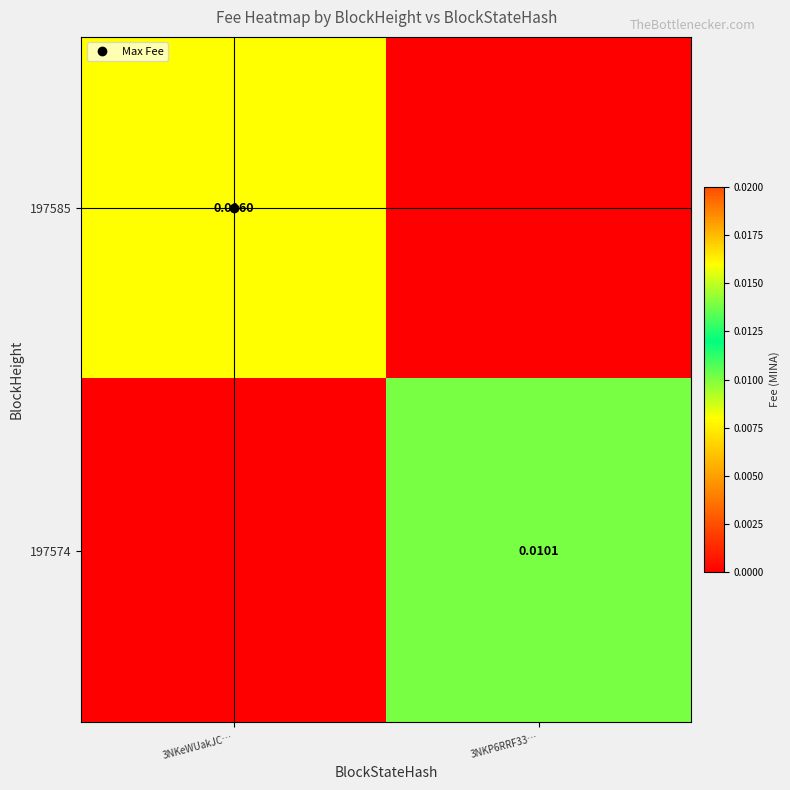

At how many categories does at least one series exceed 0?

2